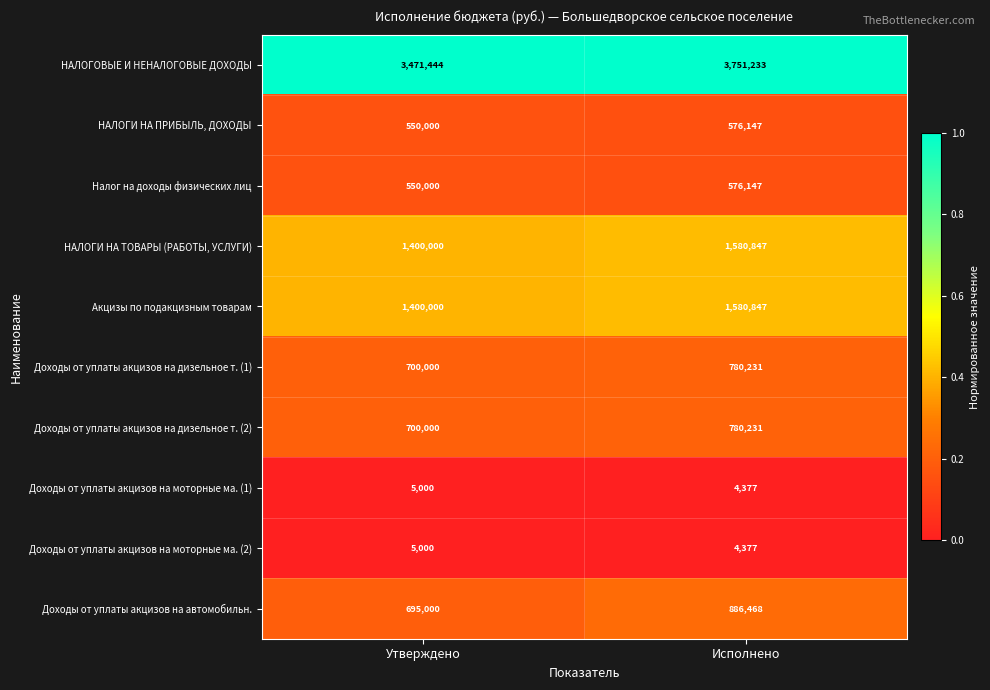

At which category does the chart reach its peak across all series?

Исполнено